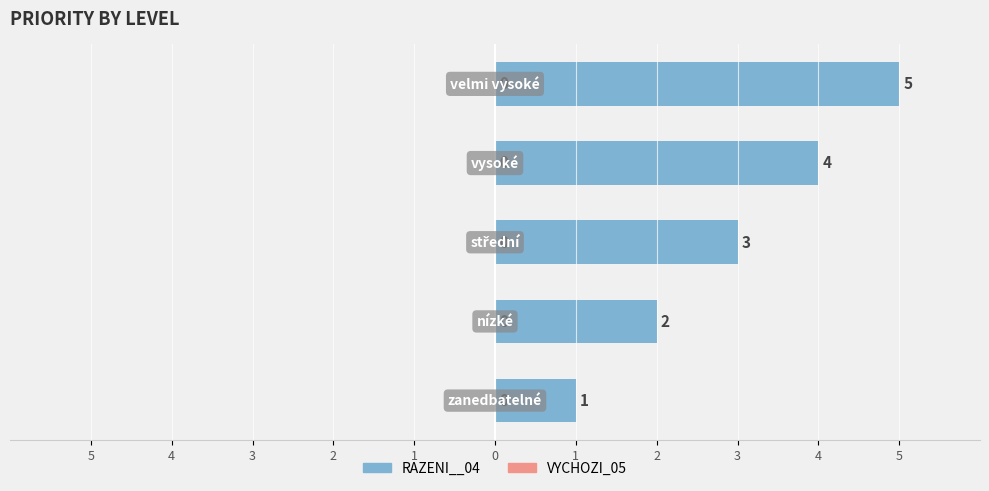

Are the bars horizontal?

Yes